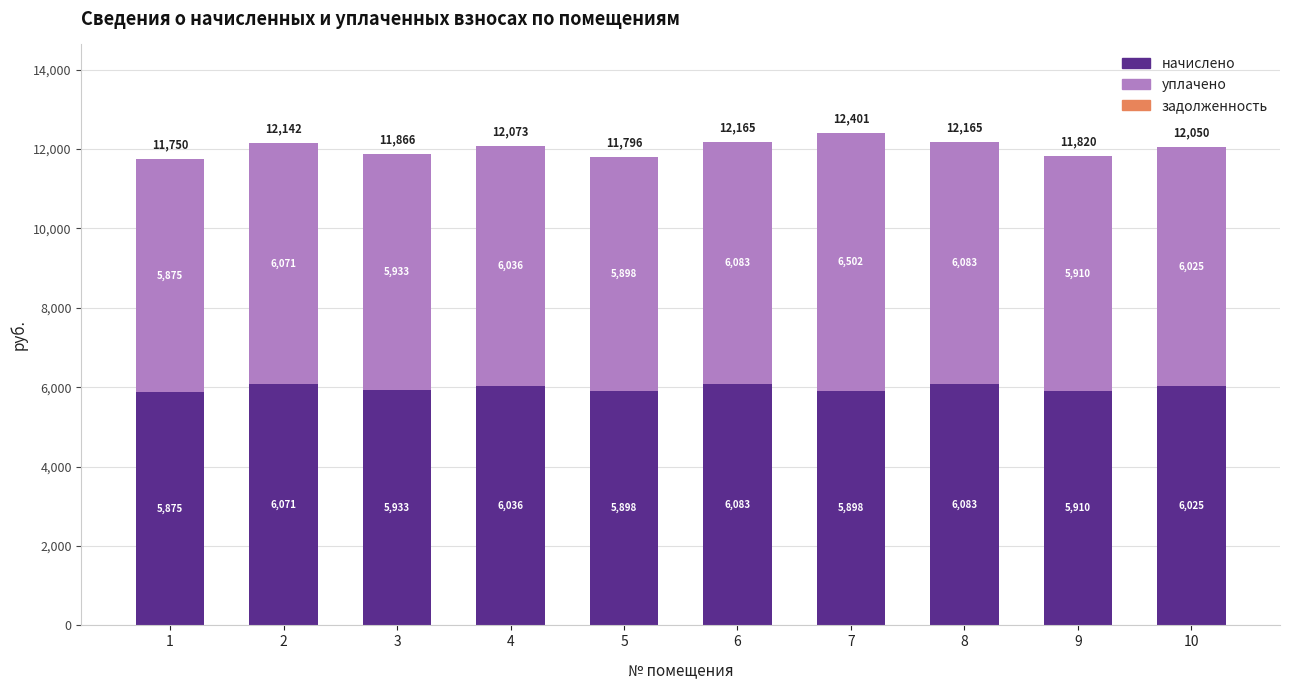

What is the total value across all series at 4?

12073.0